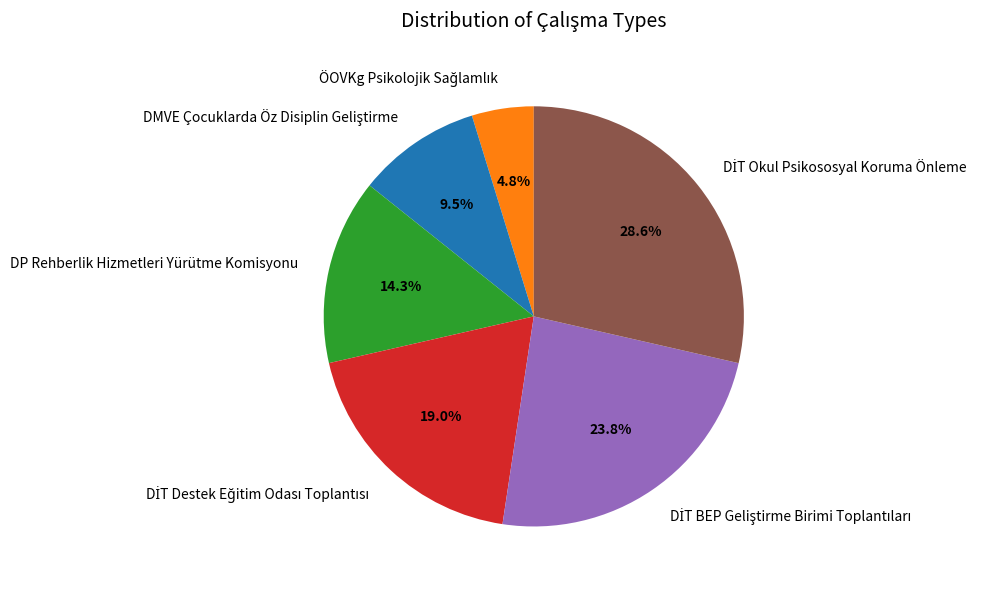

Does any single category account for the majority?

No